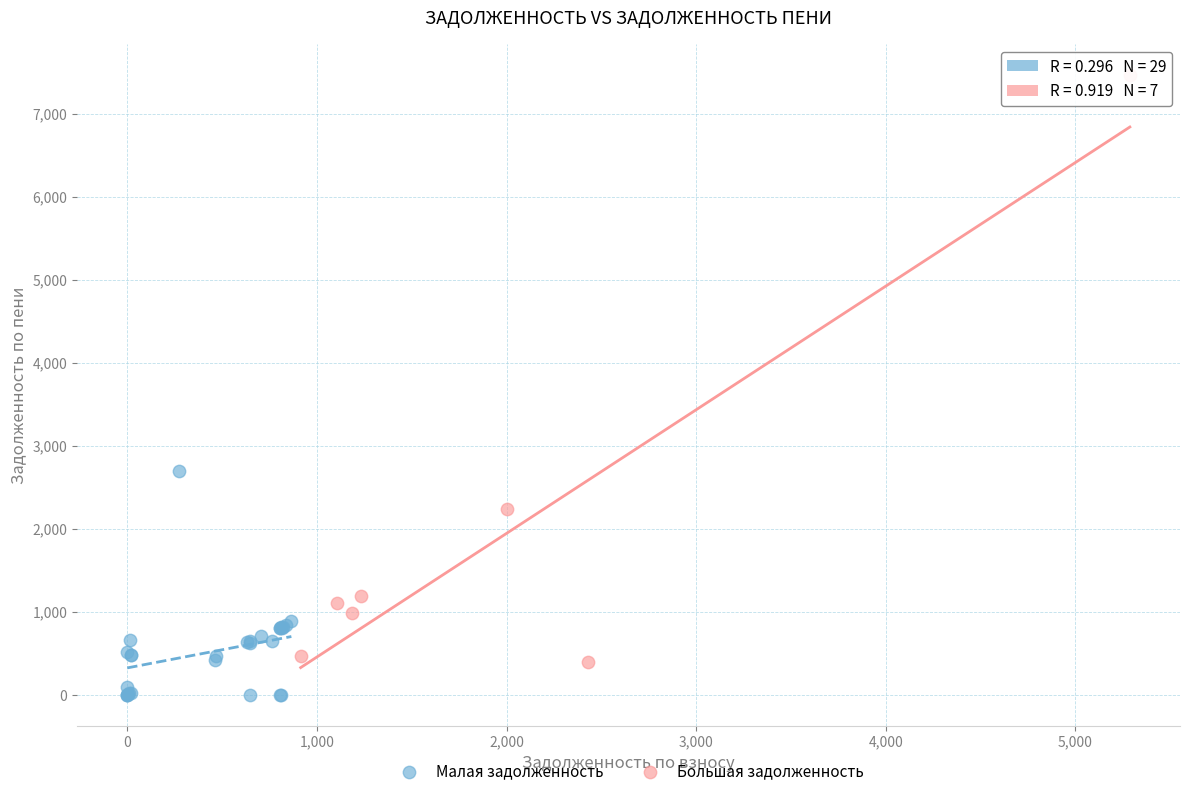

Which series reaches the maximum Y coordinate?

Большая задолженность